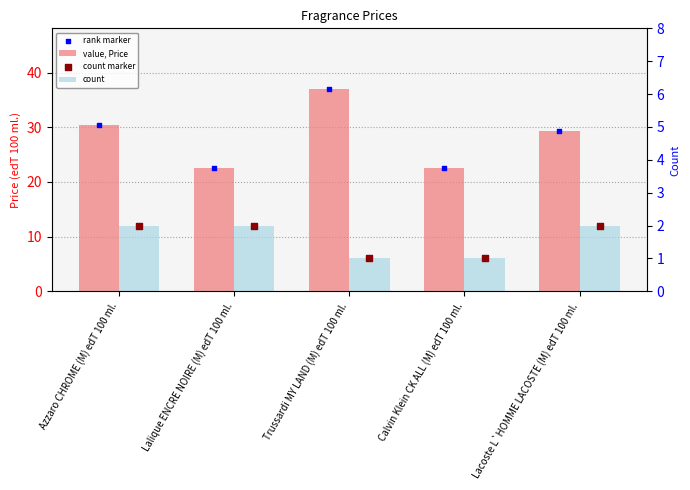

At which category is the sum across all series the highest?

Trussardi MY LAND (M) edT 100 ml.